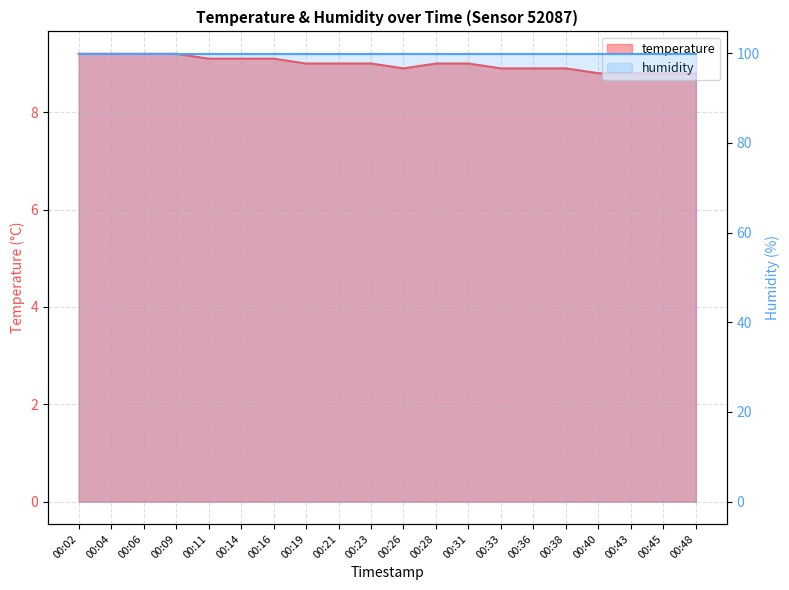

The chart shows a value of 9.2 at 00:02. True or false?

True